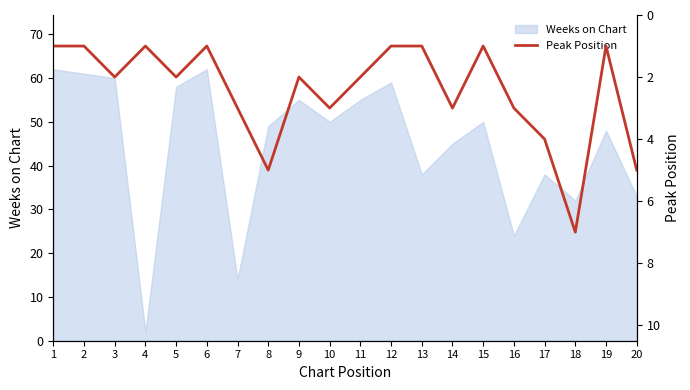

How many points are higher than both their immediate neighbors (excluding endpoints)?

6